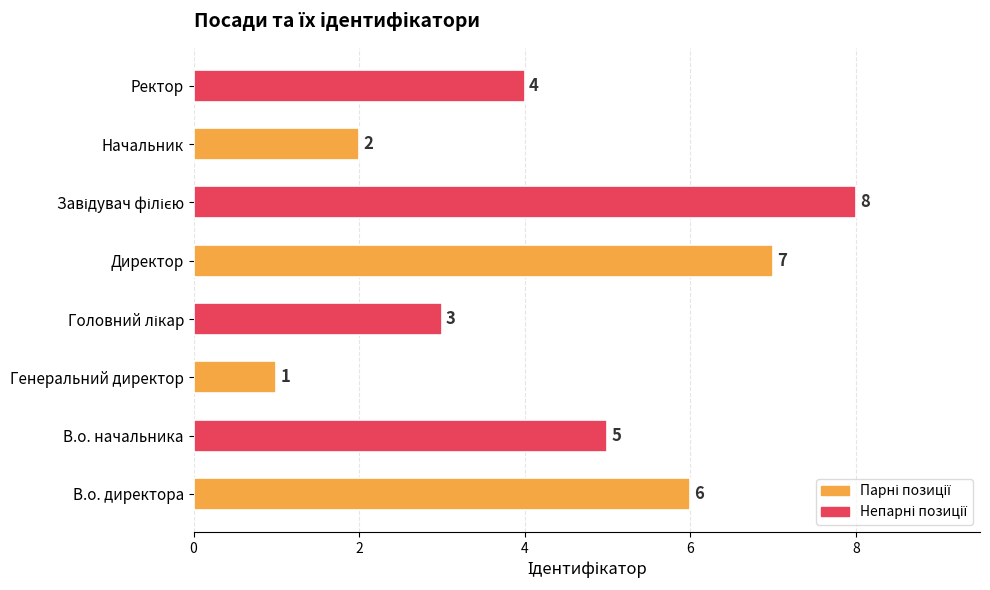

How many values are below 5?

4